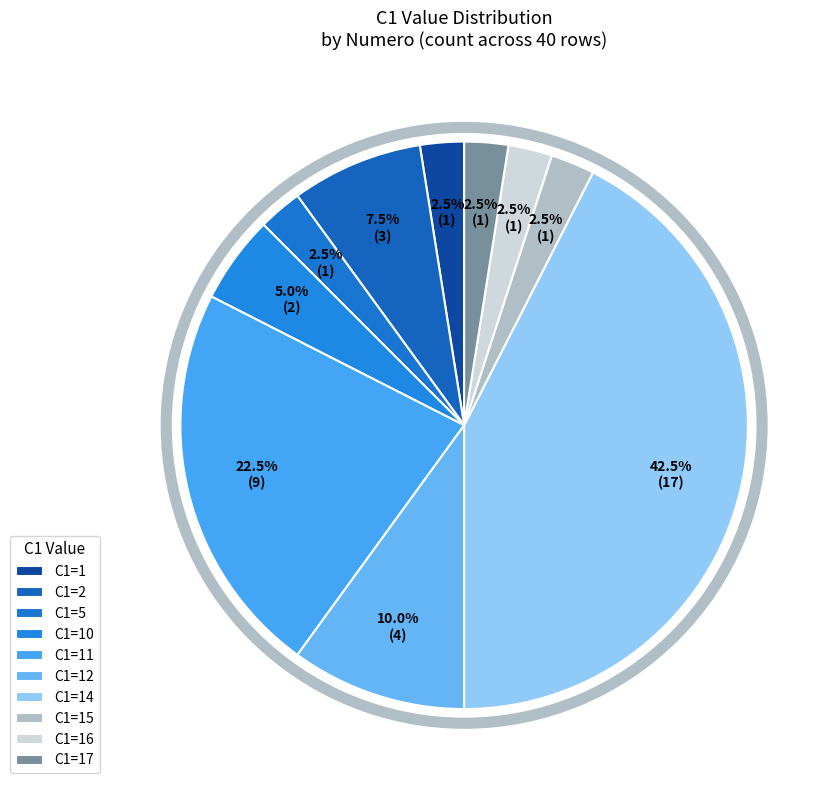

How many segments does this pie chart have?

10